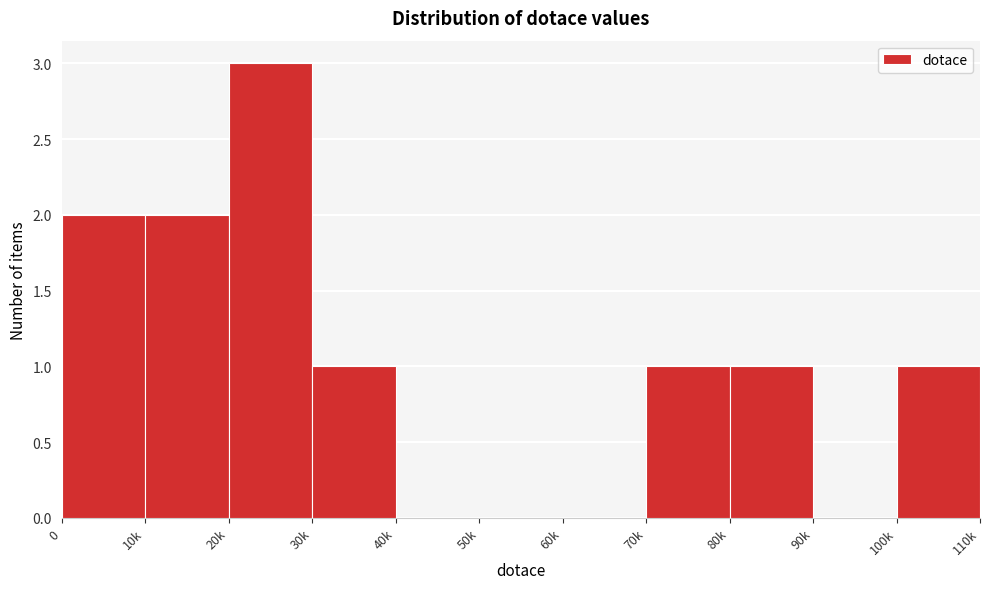

Reading left to right, extract all data points from this chart.

0=2	10k=2	20k=3	30k=1	40k=0	50k=0	60k=0	70k=1	80k=1	90k=0	100k=1